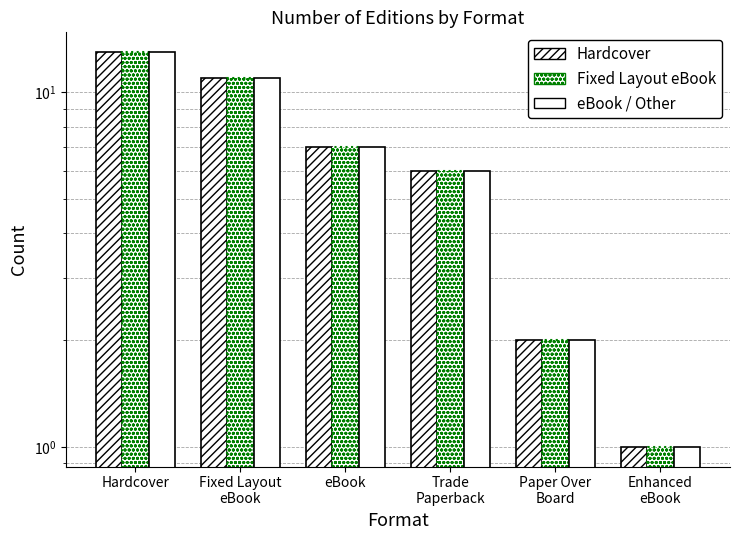

At which label does QL-SE first exceed 7?

Hardcover